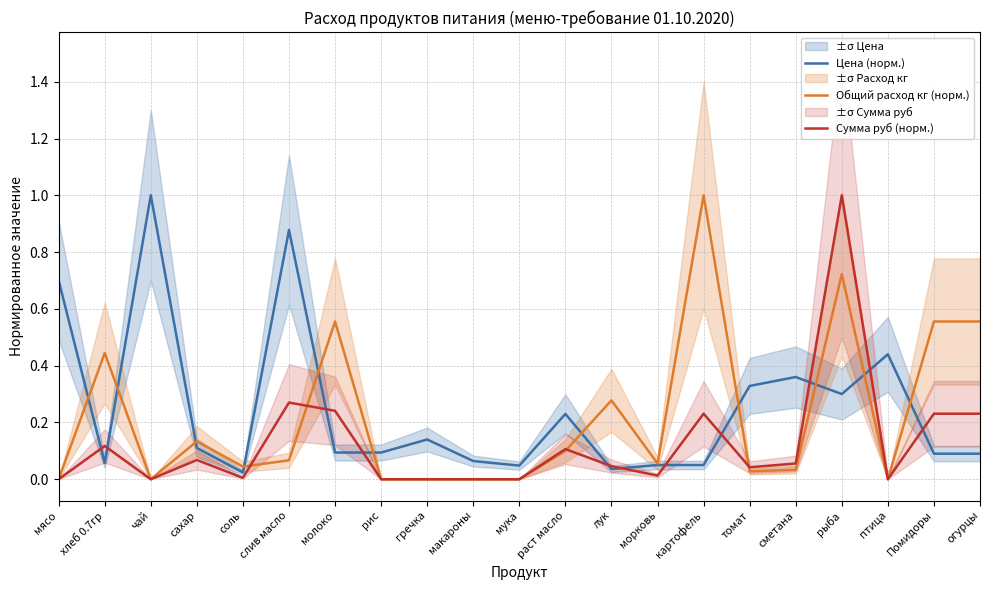

What is the spread (max minus min) of values at рыба?

0.7